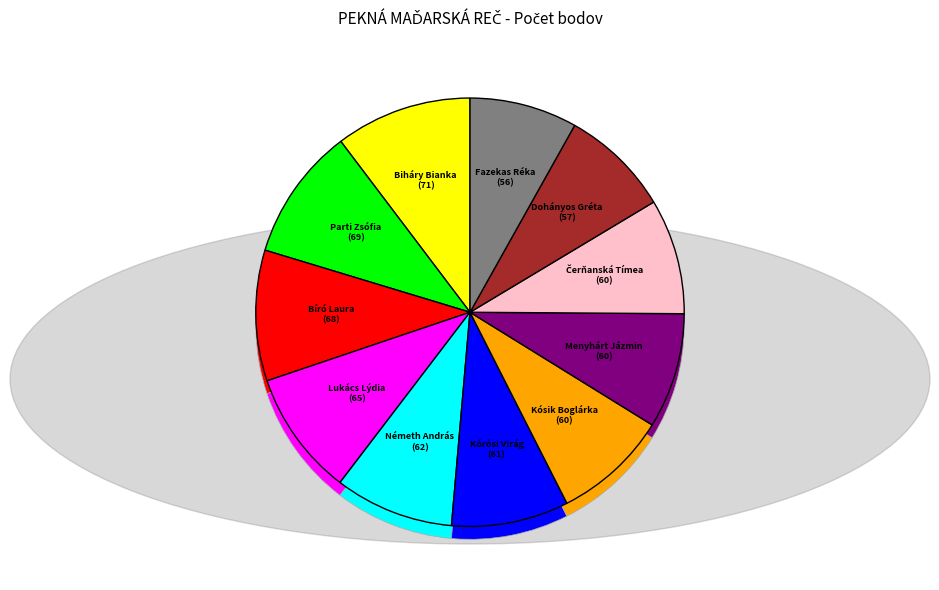

Rank the categories by value from highest to lowest.

Biháry Bianka, Parti Zsófia, Bíró Laura, Lukács Lýdia, Németh András, Kórósi Virág, Kósik Boglárka, Menyhárt Jázmin, Čerňanská Tímea, Dohányos Gréta, Fazekas Réka